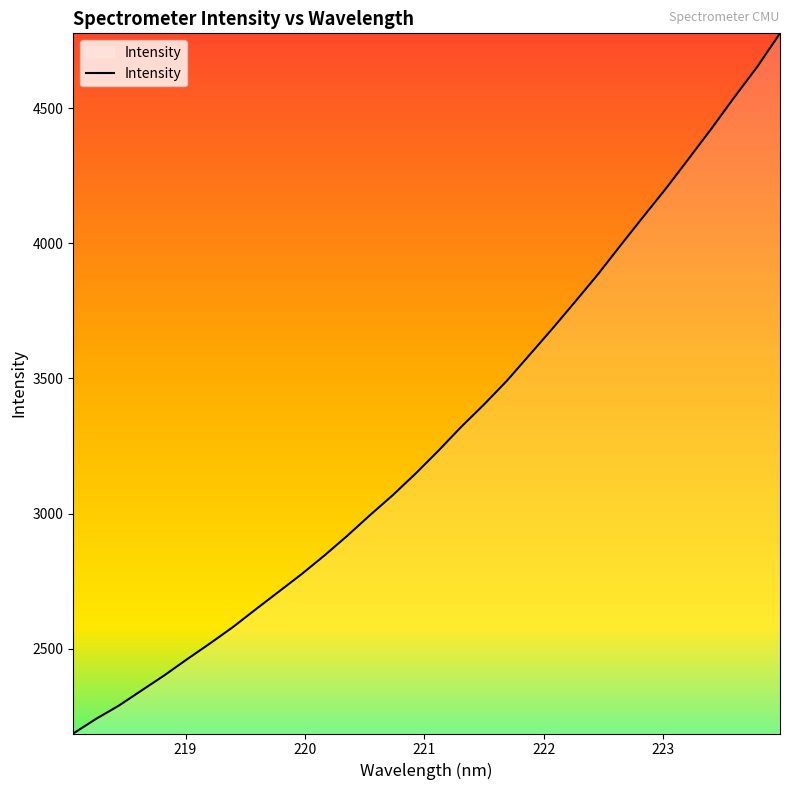

What is the minimum value shown in the chart?

2185.9